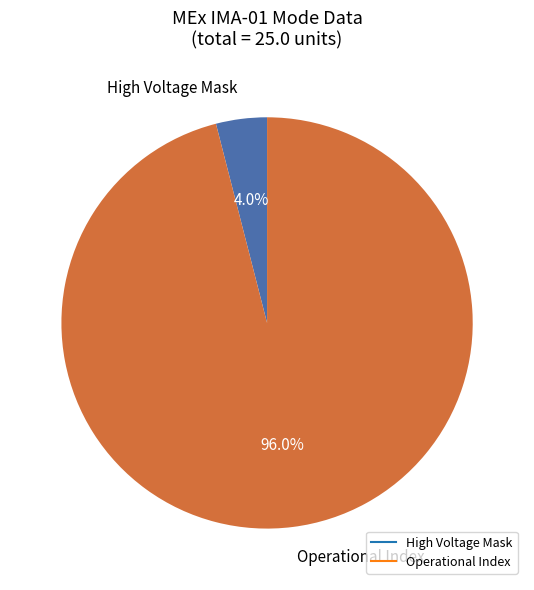

How many segments does this pie chart have?

2